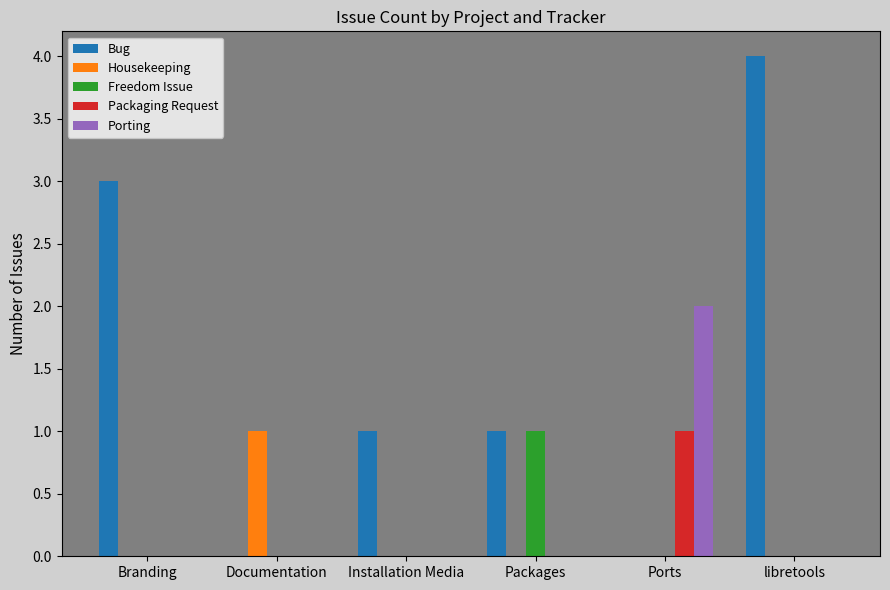

Reading left to right, extract all data points from this chart.

Bug: Branding=3	Documentation=0	Installation Media=1	Packages=1	Ports=0	libretools=4
Housekeeping: Branding=0	Documentation=1	Installation Media=0	Packages=0	Ports=0	libretools=0
Freedom Issue: Branding=0	Documentation=0	Installation Media=0	Packages=1	Ports=0	libretools=0
Packaging Request: Branding=0	Documentation=0	Installation Media=0	Packages=0	Ports=1	libretools=0
Porting: Branding=0	Documentation=0	Installation Media=0	Packages=0	Ports=2	libretools=0